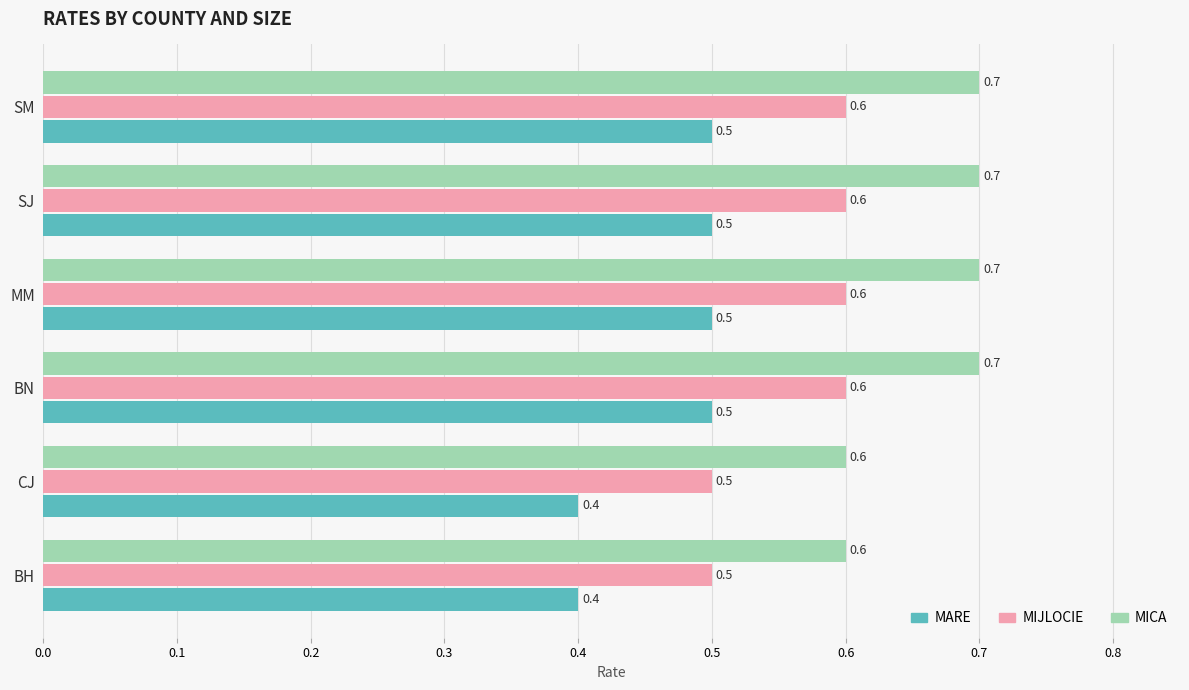

The value of MIJLOCIE at CJ is 0.5. True or false?

True